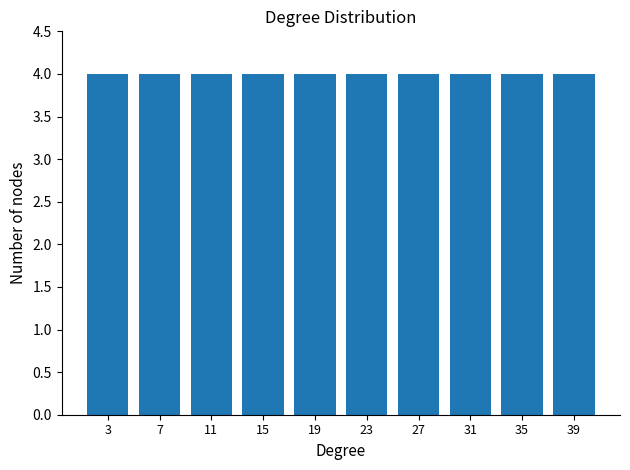

Reading left to right, list every bar in this chart as the range it spans on the x-axis followed by its height. The values are not printed on the chart, so give them approximately, as read against the axis.

1 to 5: 4
5 to 9: 4
9 to 13: 4
13 to 17: 4
17 to 21: 4
21 to 25: 4
25 to 29: 4
29 to 33: 4
33 to 37: 4
37 to 41: 4